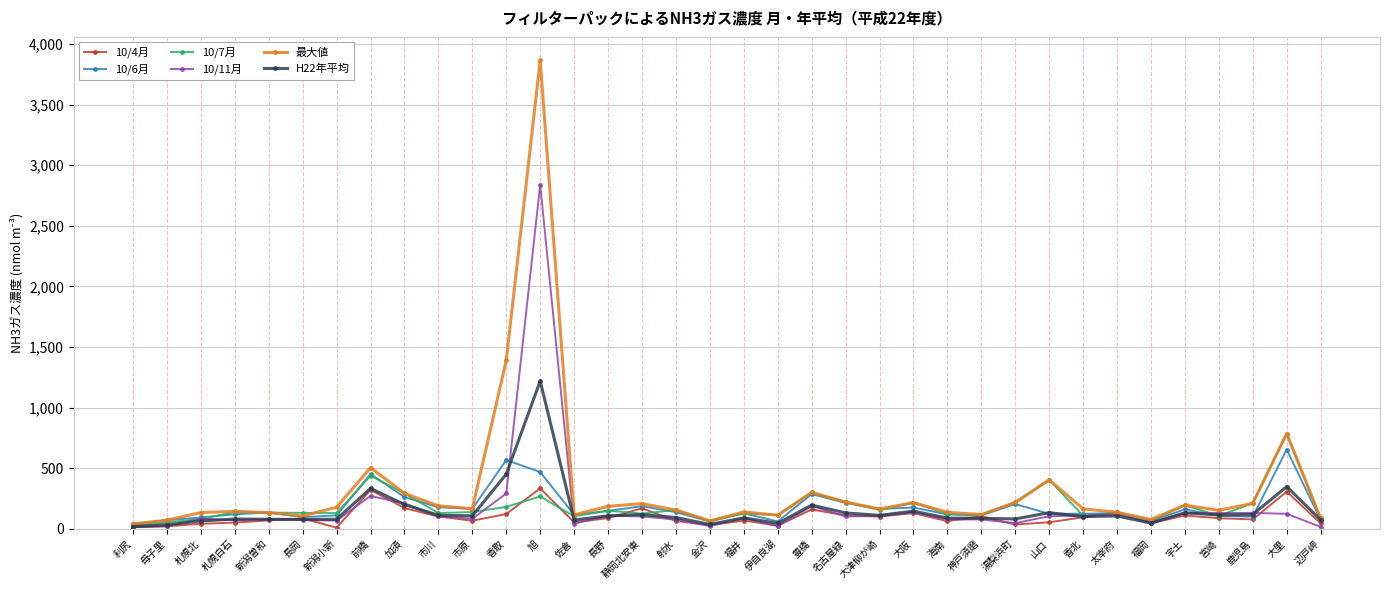

True or false: 10/4月 has more than 2 interior local peaks.

True